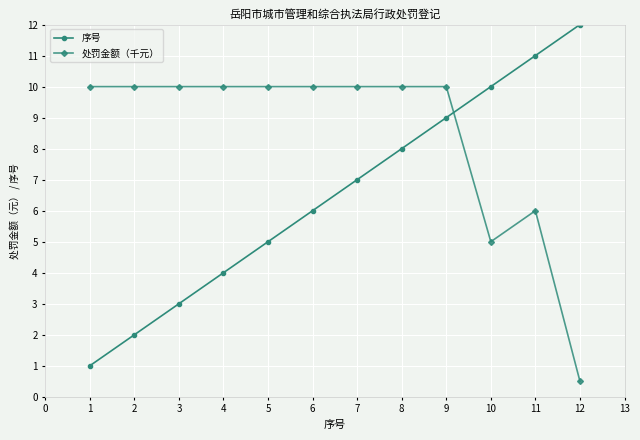

True or false: 序号 has more than 0 points higher than both neighbors.

False